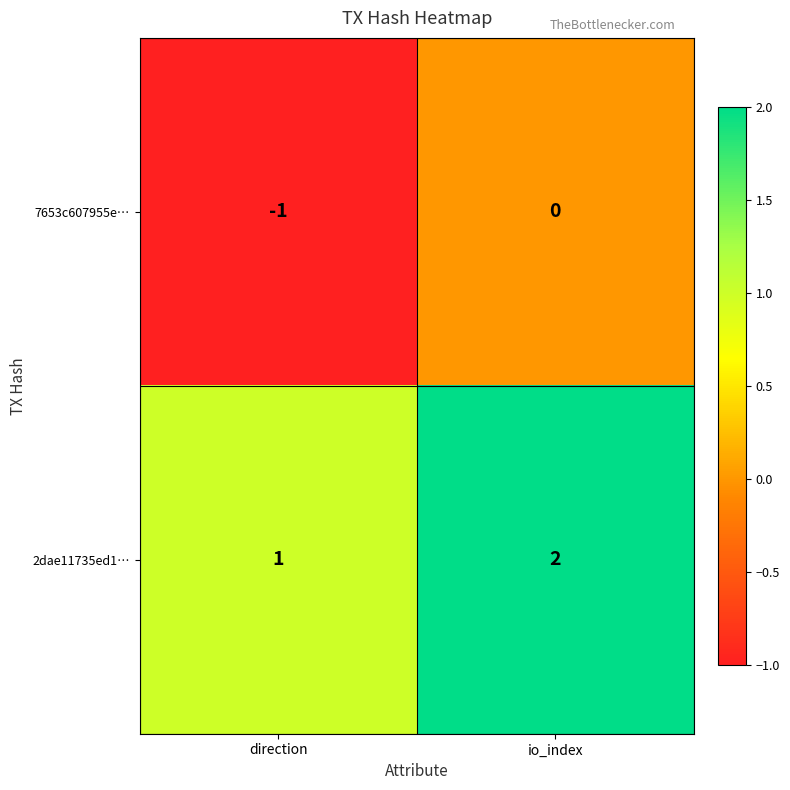

Reading right to left, transcribe all the data shown in this chart.

7653c607955e…: io_index=0	direction=-1
2dae11735ed1…: io_index=2	direction=1